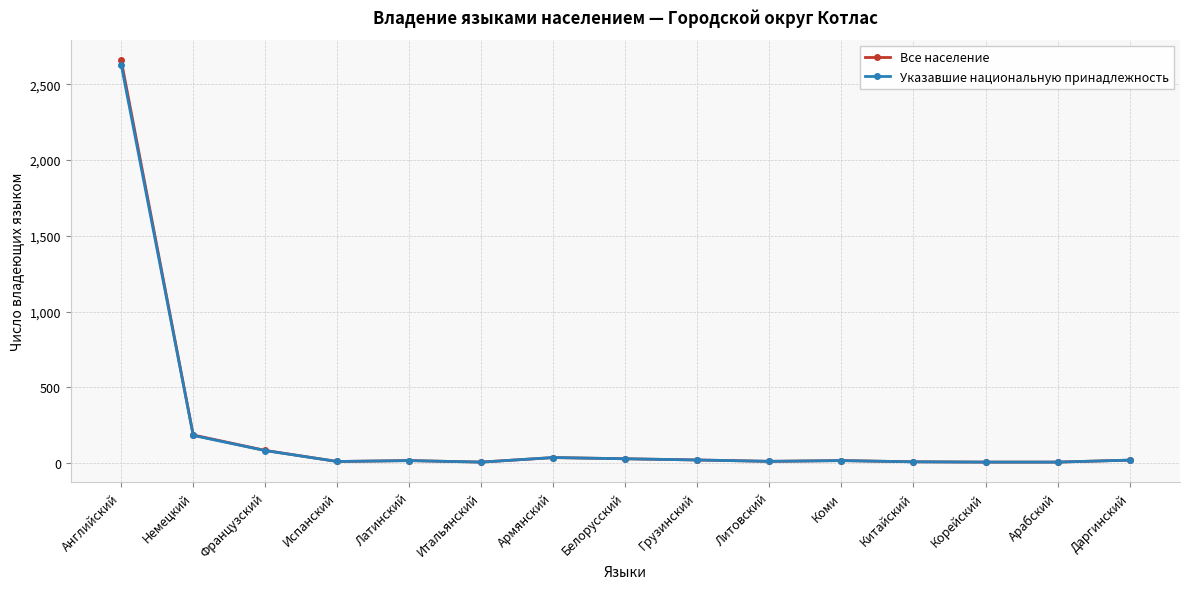

What is the maximum value shown in the chart?

2659